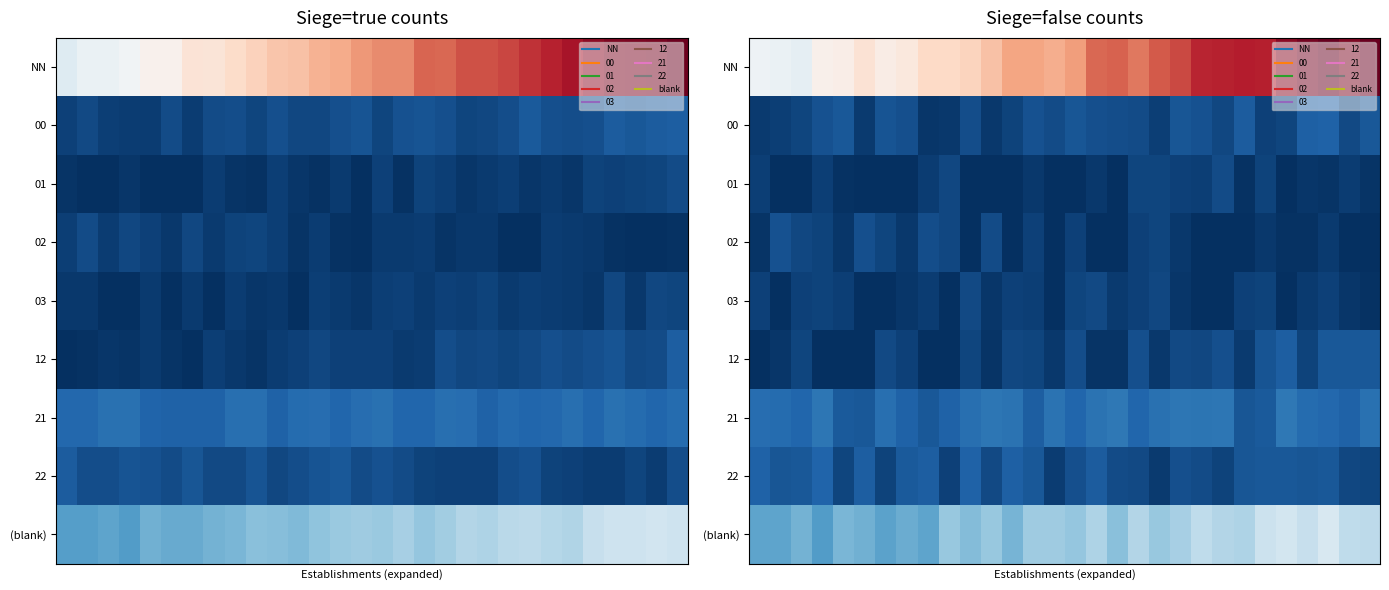

Between 1 and 4, which is larger?

4